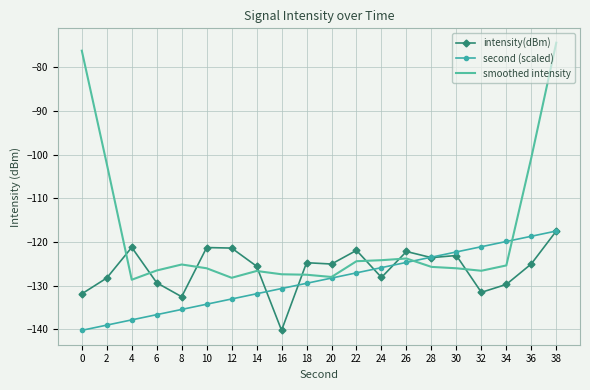

Where is the first local minimum for intensity(dBm)?

8